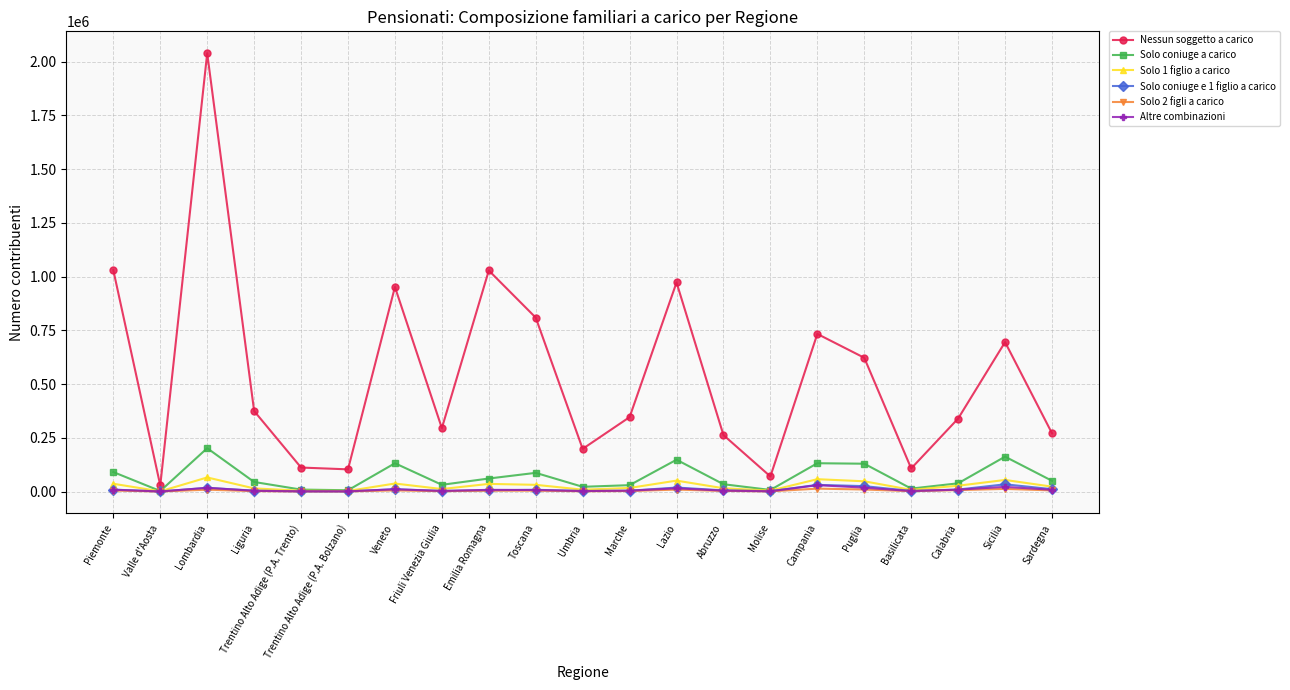

At which category does the chart reach its peak across all series?

Lombardia